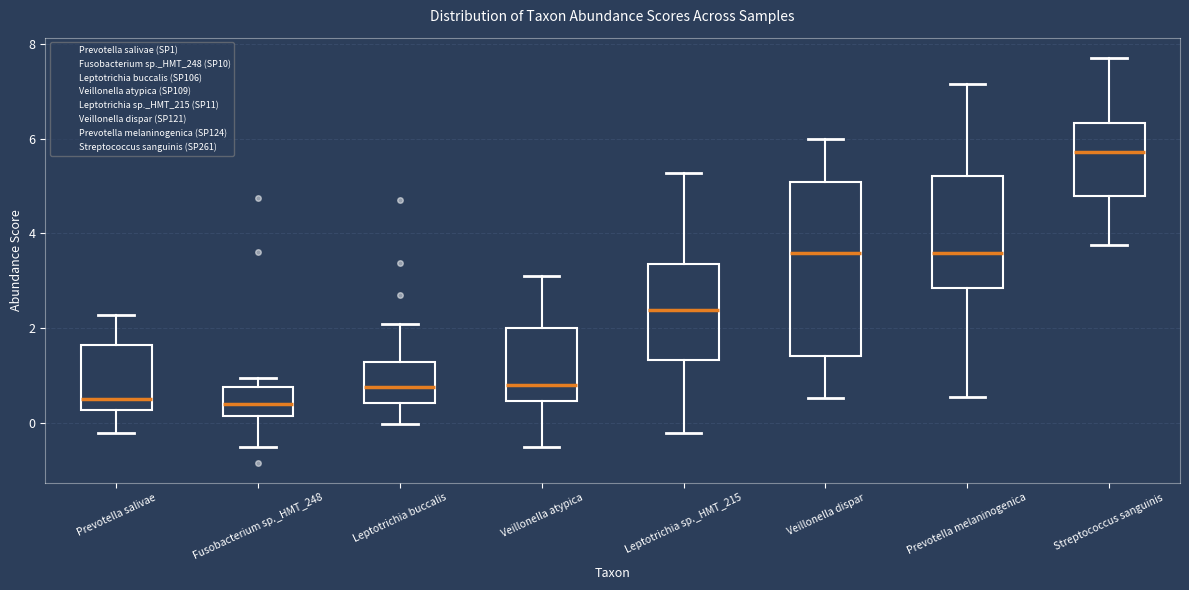

Reading left to right, transcribe this box plot: for each box, give where its median line is, the range the box spans, and where its two whiskers end, as read against the y-axis. The values are not printed on the chart, so give them approximately, as read against the axis.

Prevotella salivae: median 0.6, box 0.2 to 1.6, whiskers -0.2 to 2.2
Fusobacterium sp._HMT_248: median 0.4, box 0.2 to 0.8, whiskers -0.6 to 1.0
Leptotrichia buccalis: median 0.8, box 0.4 to 1.2, whiskers 0.0 to 2.0
Veillonella atypica: median 0.8, box 0.4 to 2.0, whiskers -0.6 to 3.2
Leptotrichia sp._HMT_215: median 2.4, box 1.4 to 3.4, whiskers -0.2 to 5.2
Veillonella dispar: median 3.6, box 1.4 to 5.0, whiskers 0.6 to 6.0
Prevotella melaninogenica: median 3.6, box 2.8 to 5.2, whiskers 0.6 to 7.2
Streptococcus sanguinis: median 5.8, box 4.8 to 6.4, whiskers 3.8 to 7.8